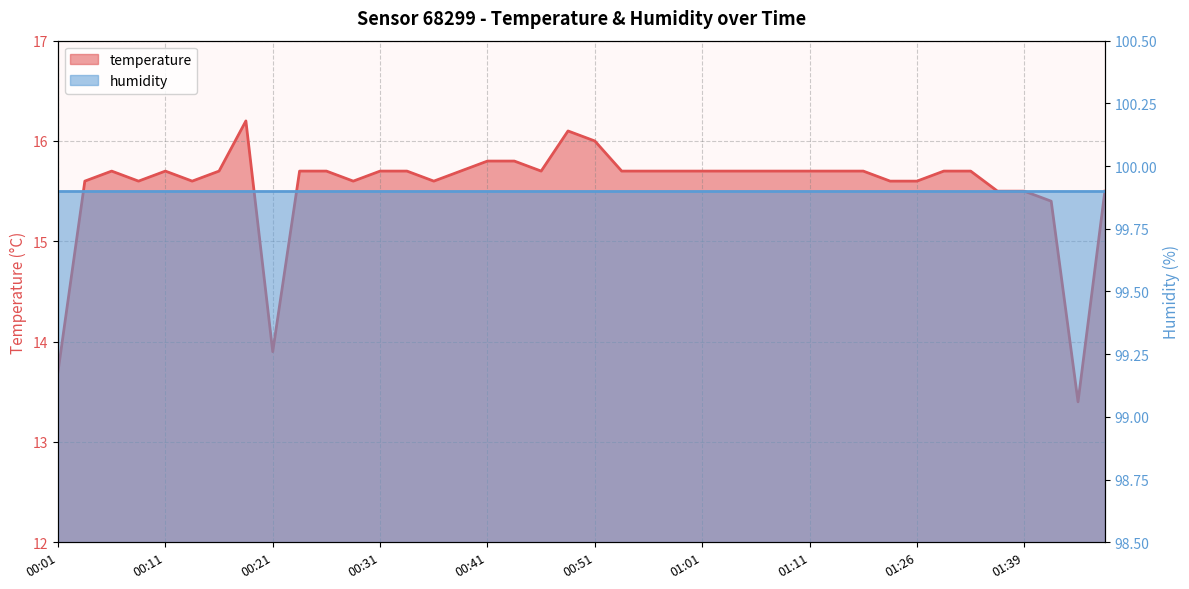

What is the sum of the values at 01:31 and 00:34?

31.4